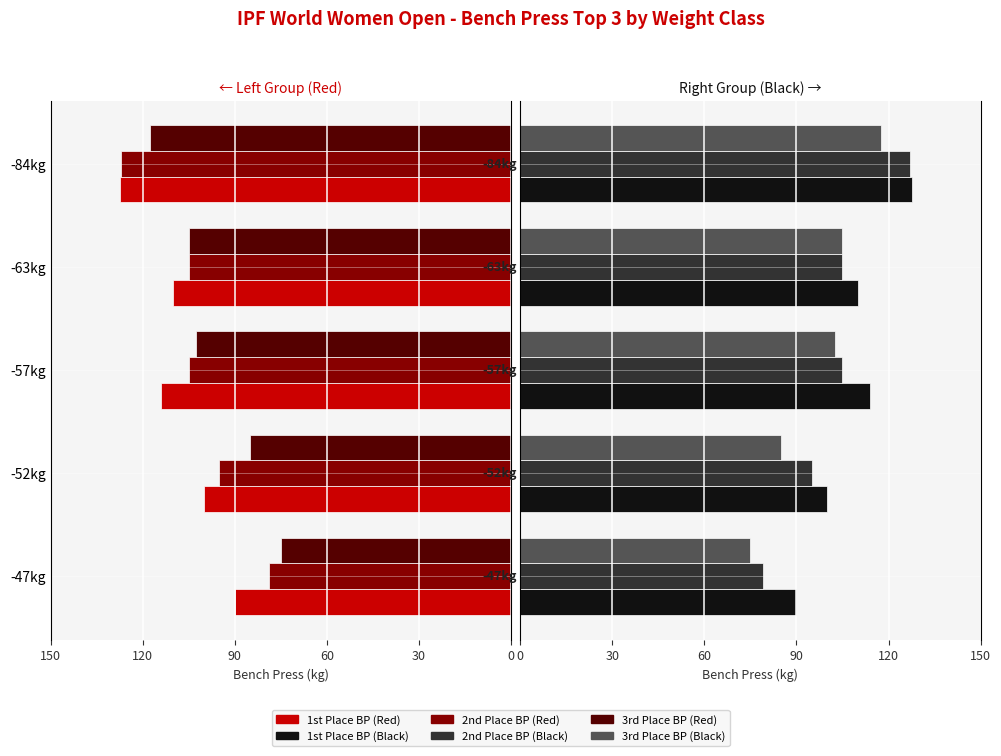

Rank the series by their average value, from lowest to highest.

3rd Place BP, 2nd Place BP, 1st Place BP